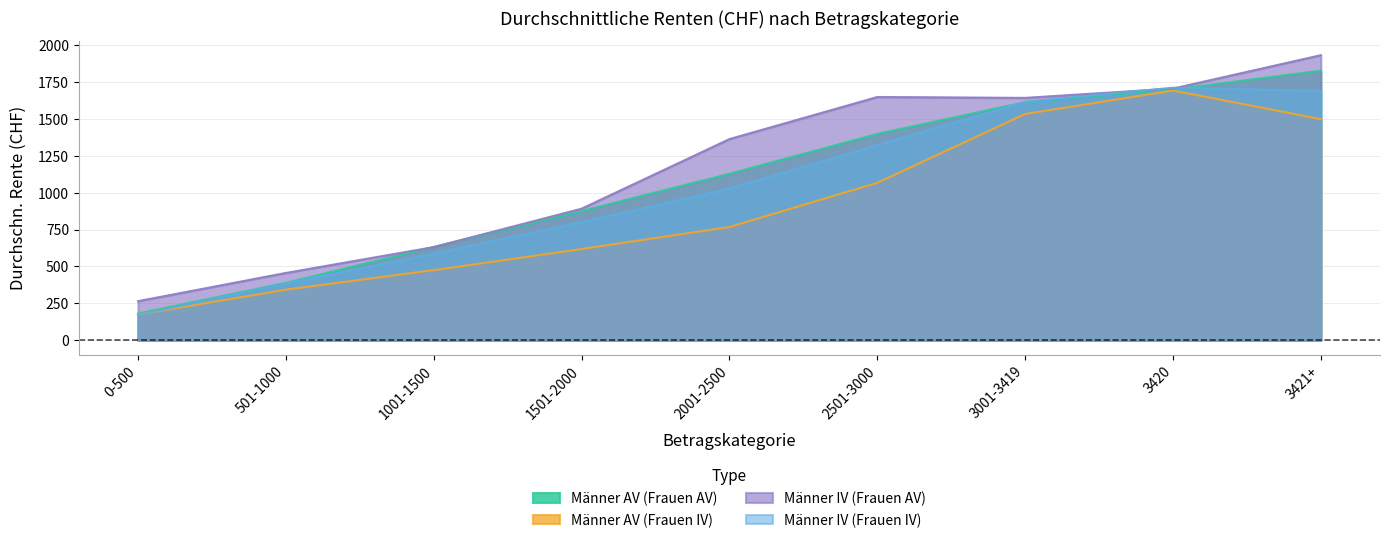

True or false: Männer AV (Frauen AV) has more than 1 points higher than both neighbors.

False